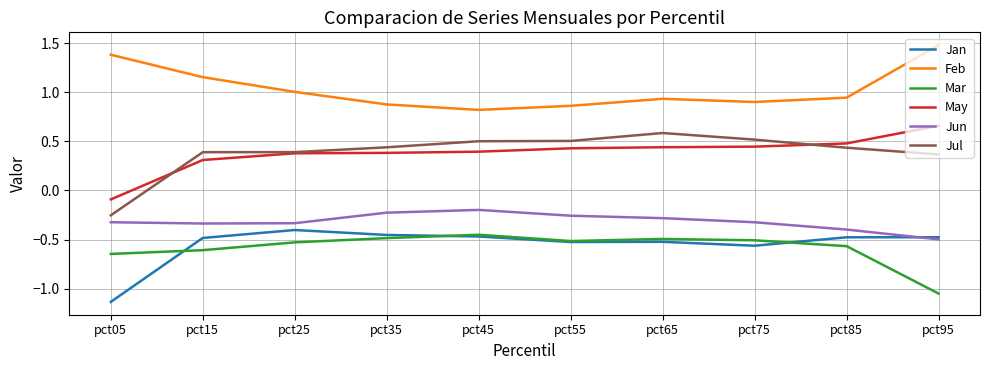

The Jul series shows 1.0 at pct65. True or false?

False